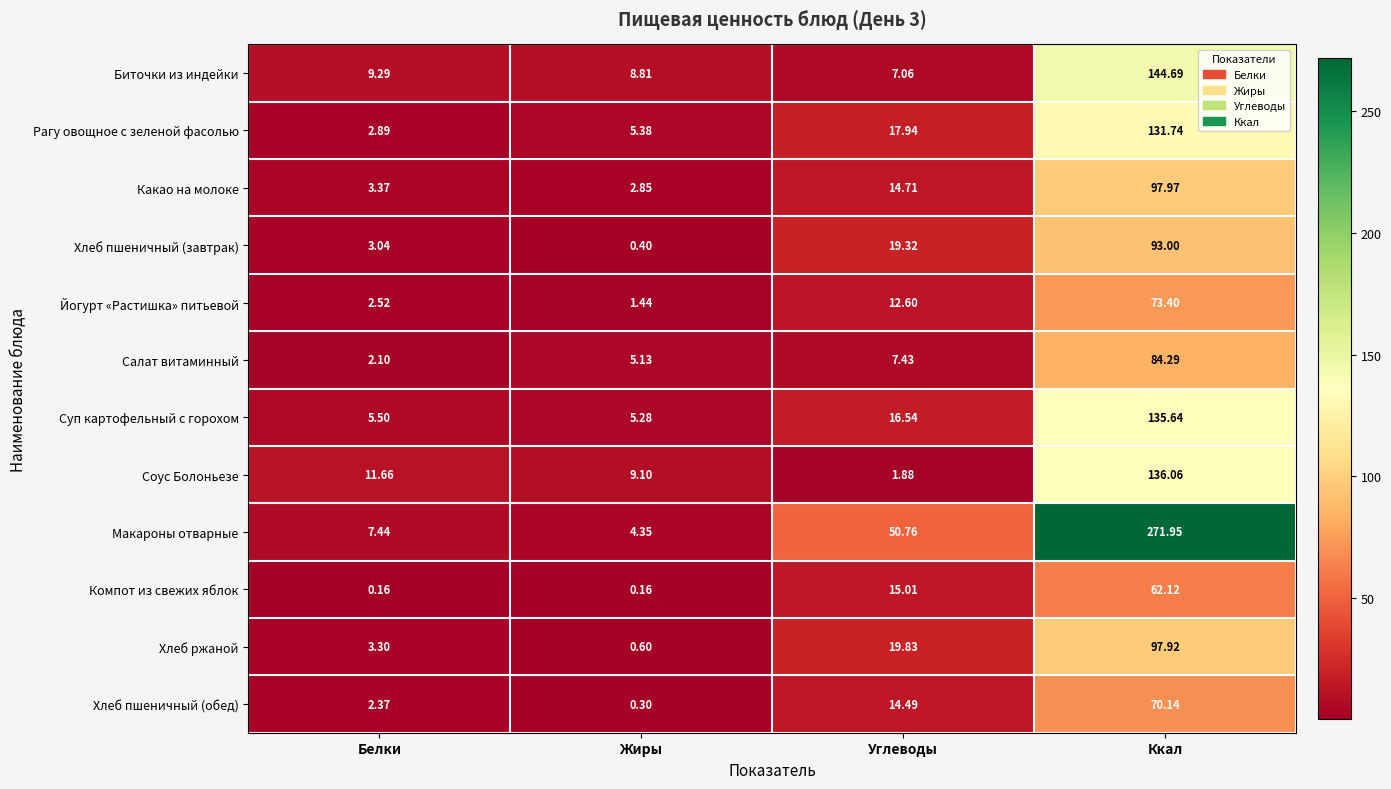

Count the number of data series in this chart.

12